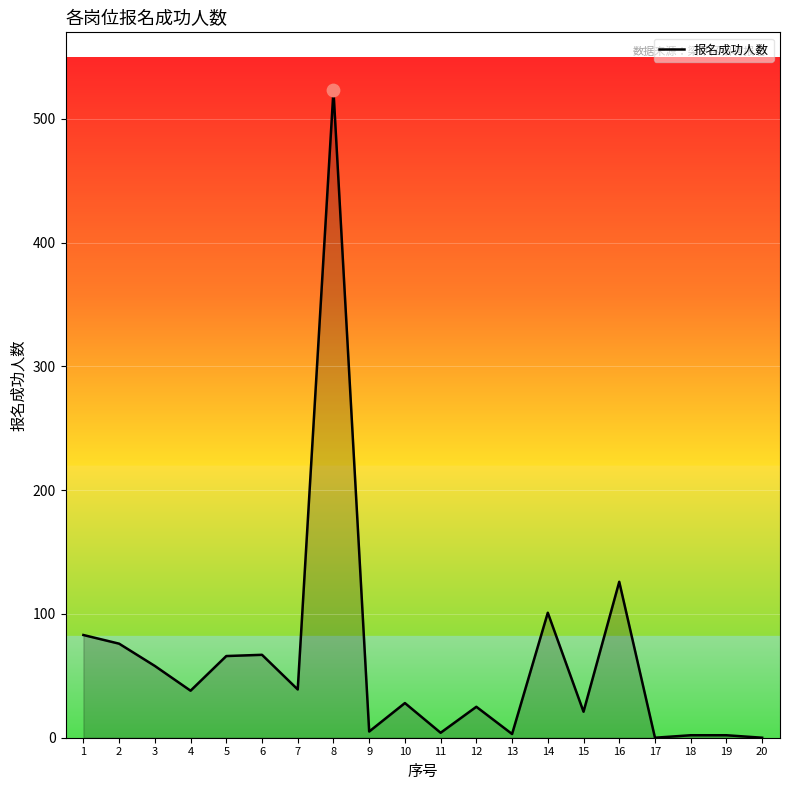

What is the ratio of the value at 10 to the value at 6?

0.4